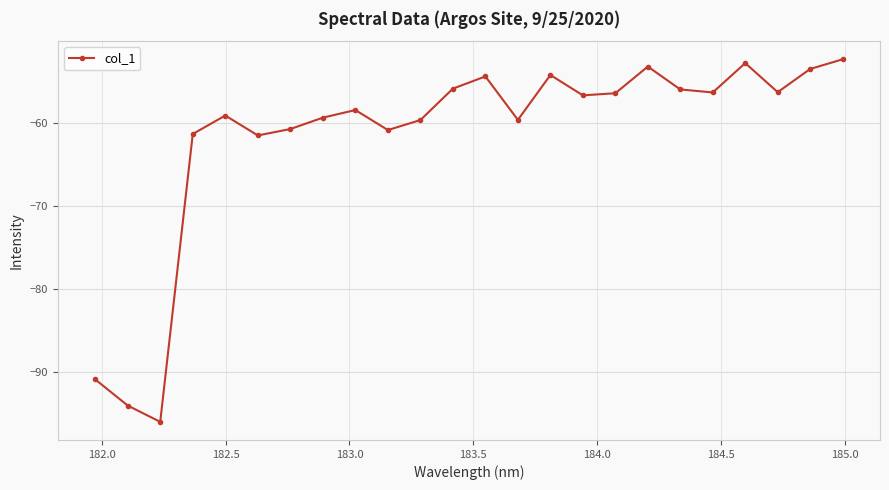

How many lines are shown in the chart?

1